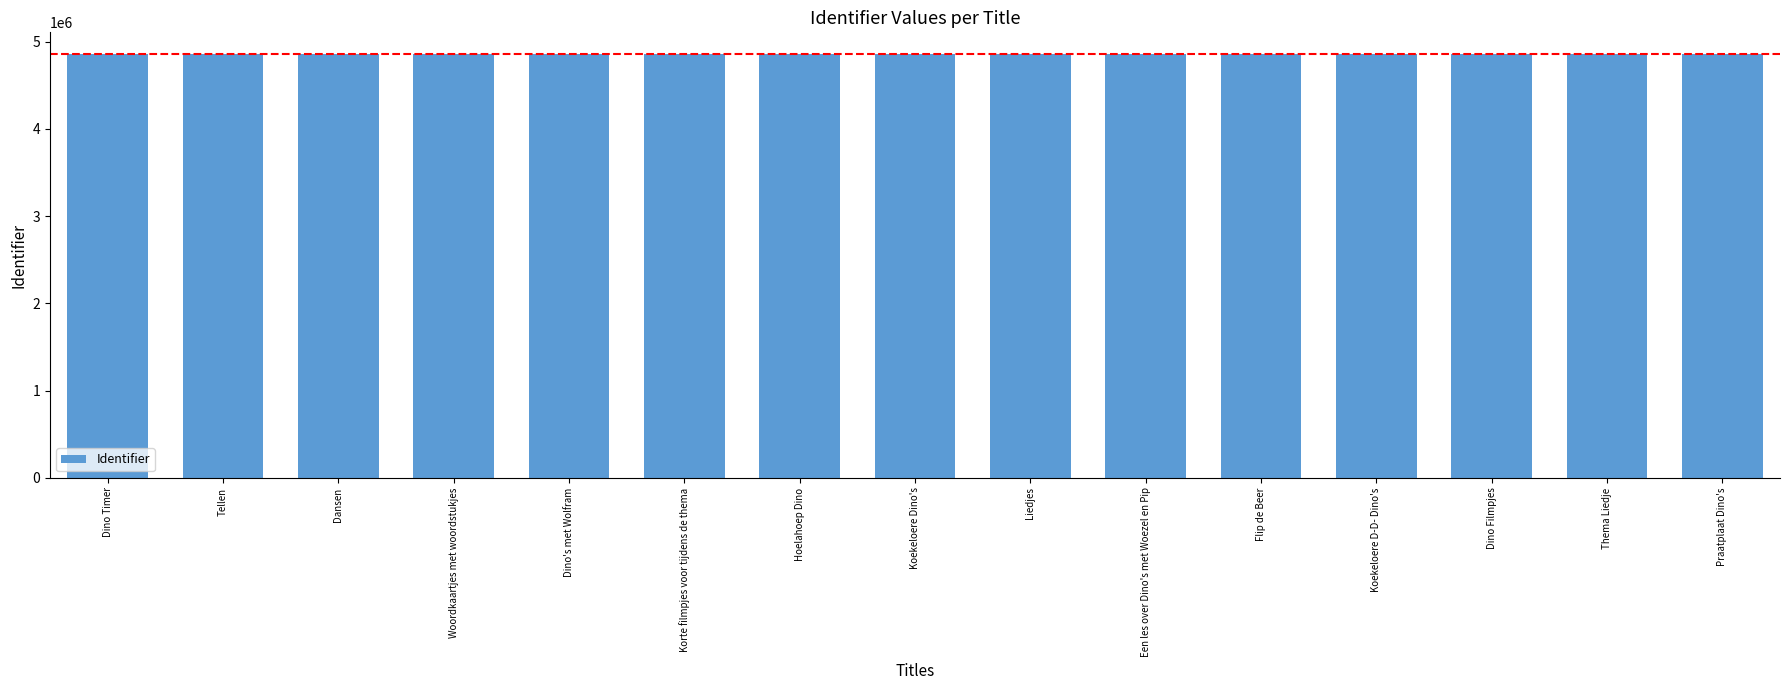

What is the sum of the values at Dino's met Wolfram and Tellen?

9729929